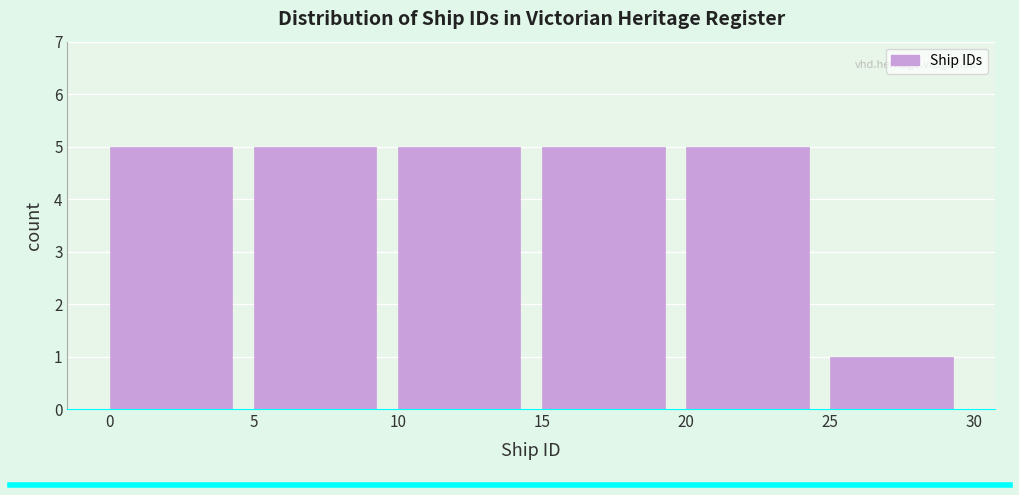

Reading right to left, what are all the values shown in this chart?

25=1	20=5	15=5	10=5	5=5	0=5